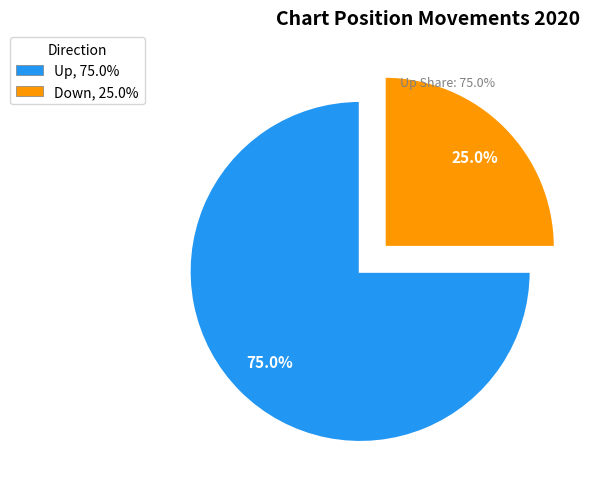

How many slices are in this pie chart?

2